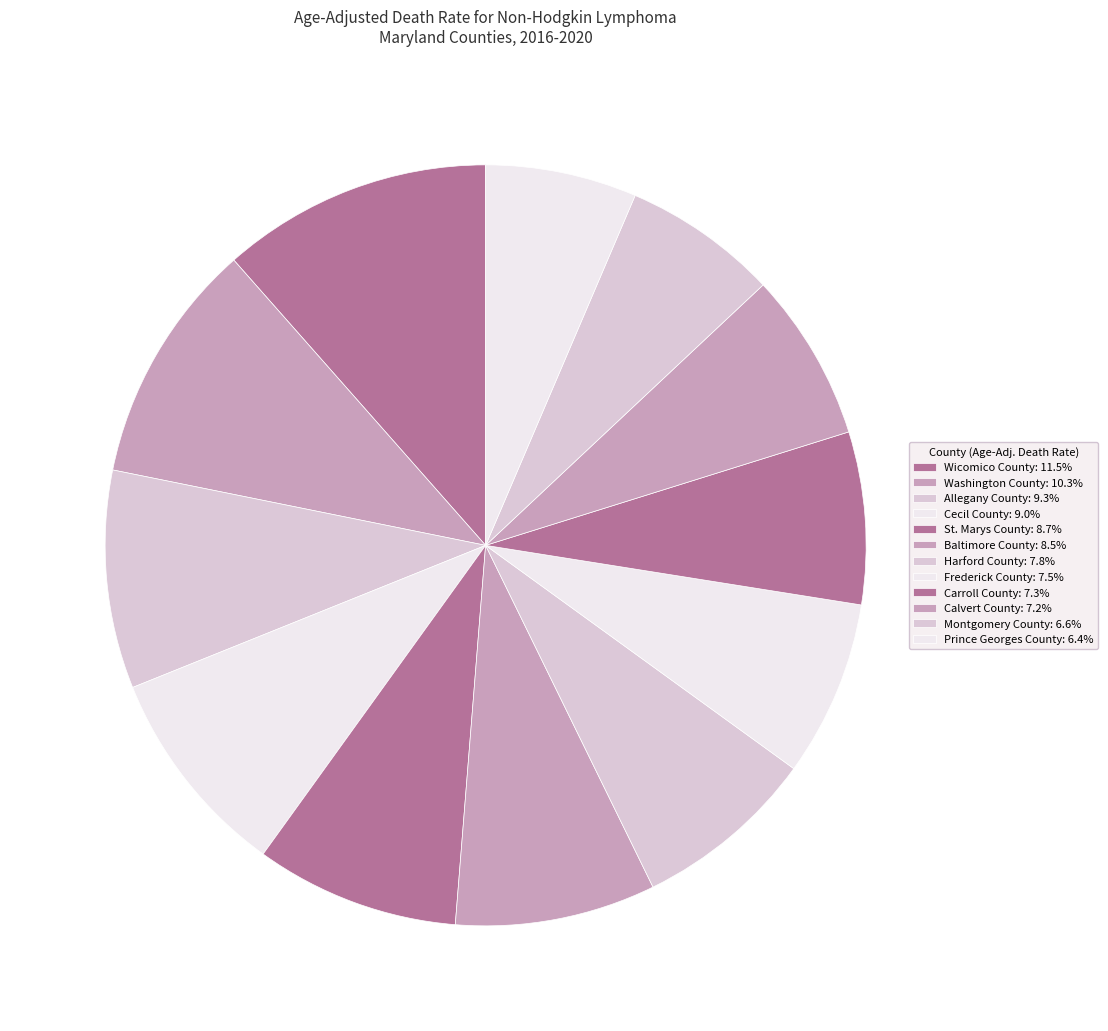

Is Wicomico County the majority of the pie?

No